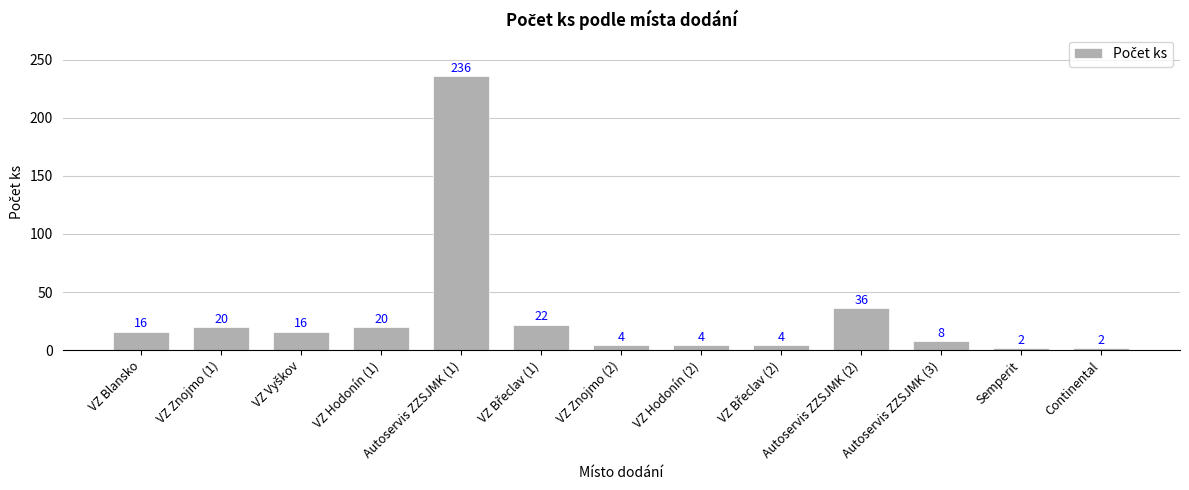

What is the minimum value shown in the chart?

2